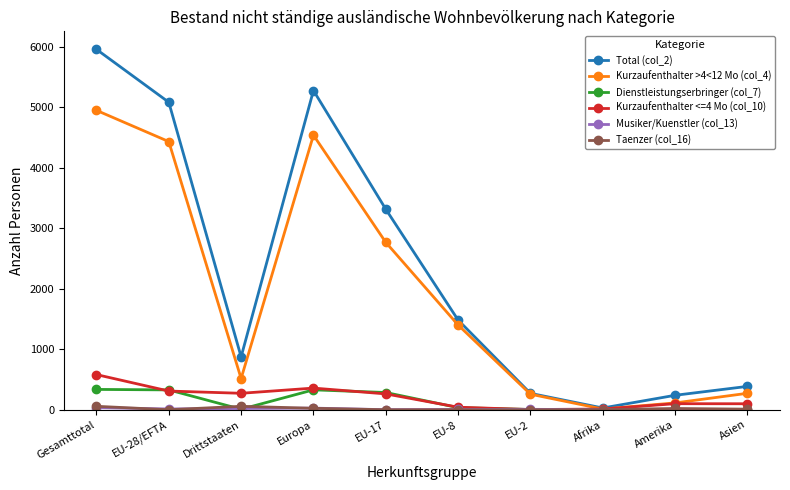

Which series has the largest total across all categories?

Total (col_2)